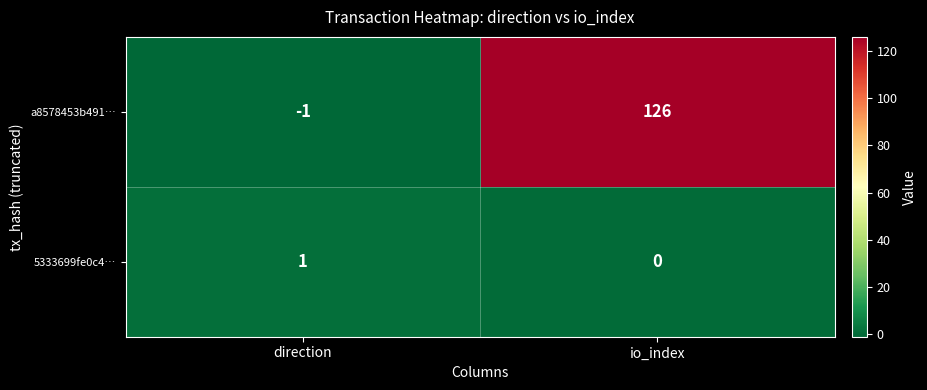

List the series in order of their peak value, highest first.

a8578453b491…, 5333699fe0c4…